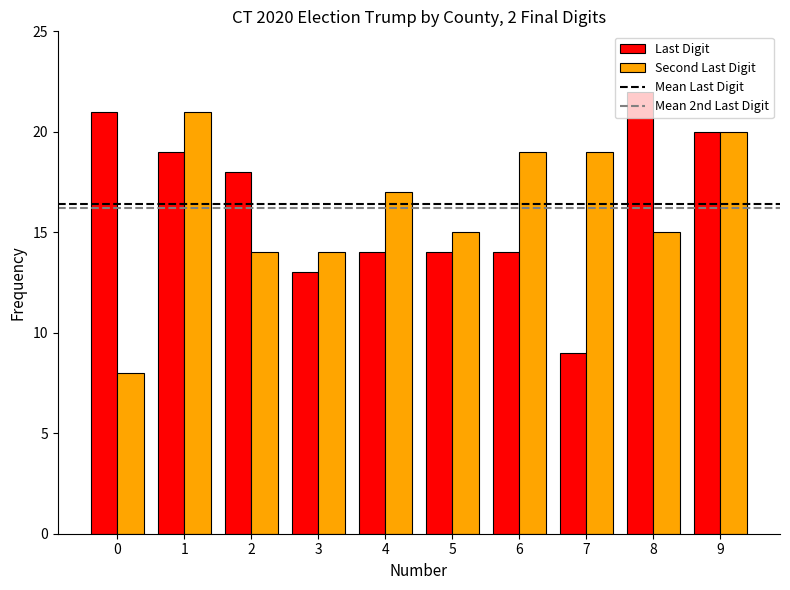

What is the value of the Last Digit bar at the 10th from the left?

20